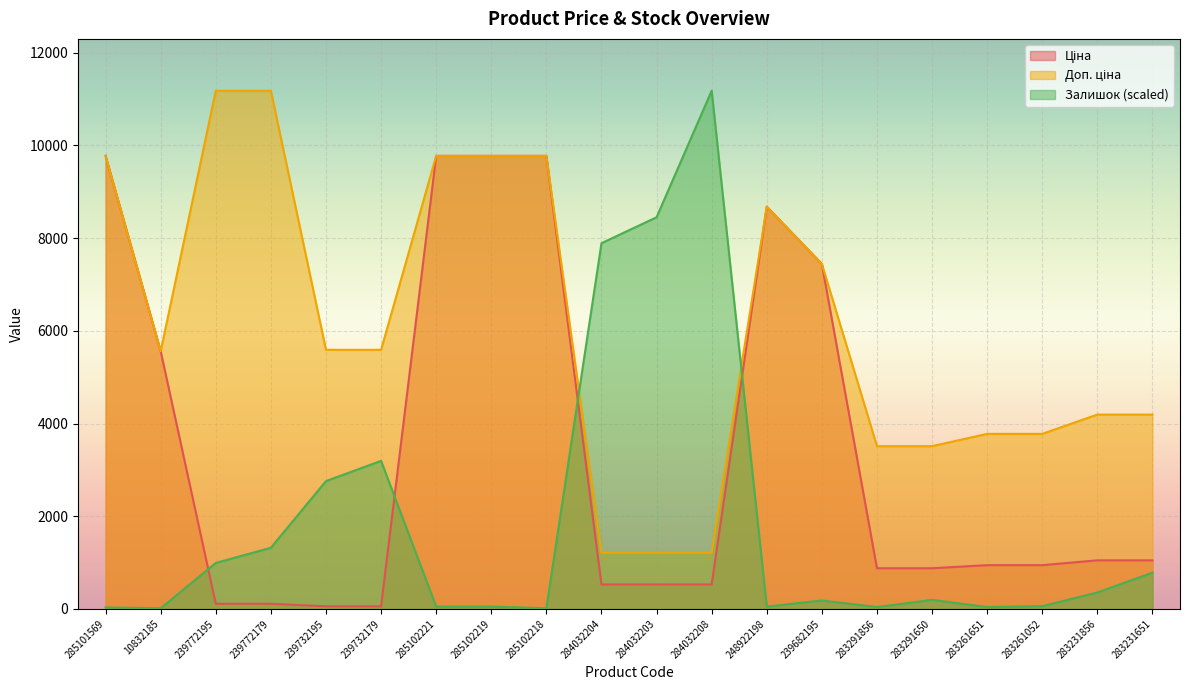

True or false: Залишок and Доп. ціна intersect in this chart.

True